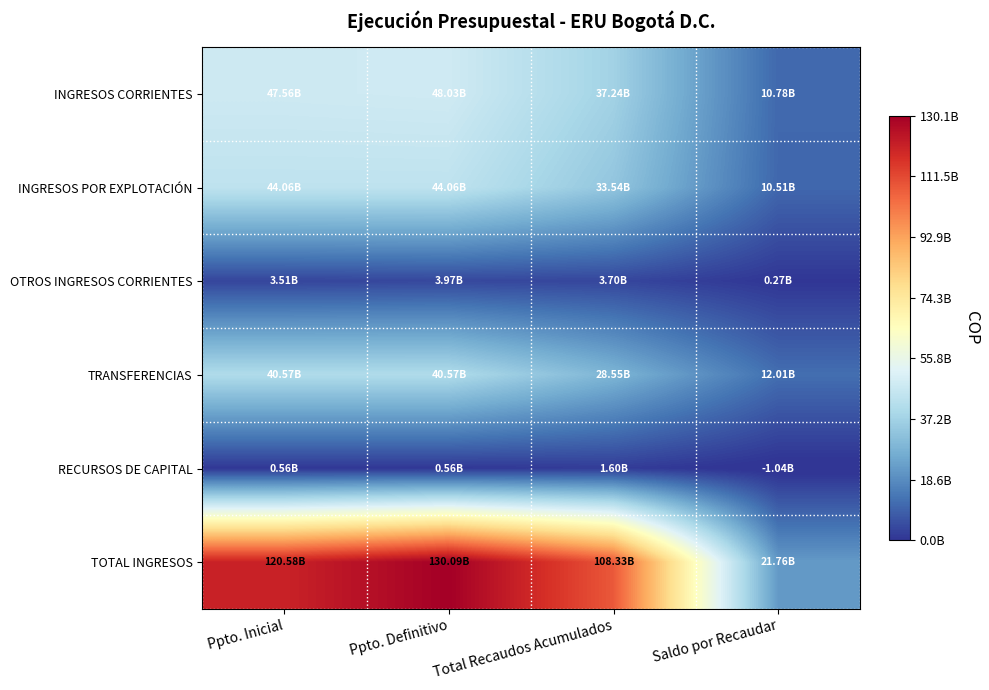

Which series has the widest spread of values?

TOTAL INGRESOS